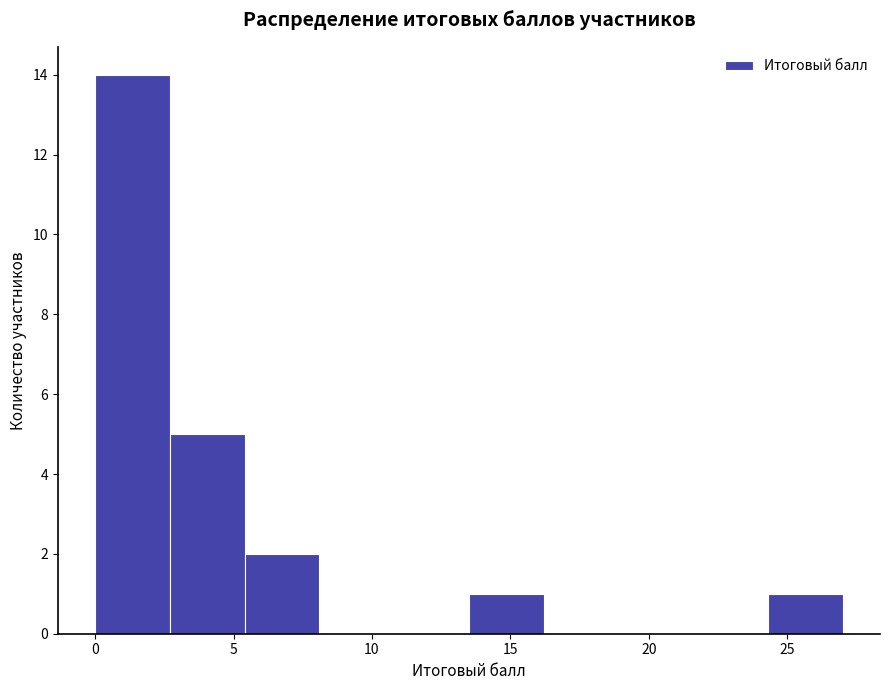

Which range on the x-axis has the tallest bar?

0.0 to 2.7